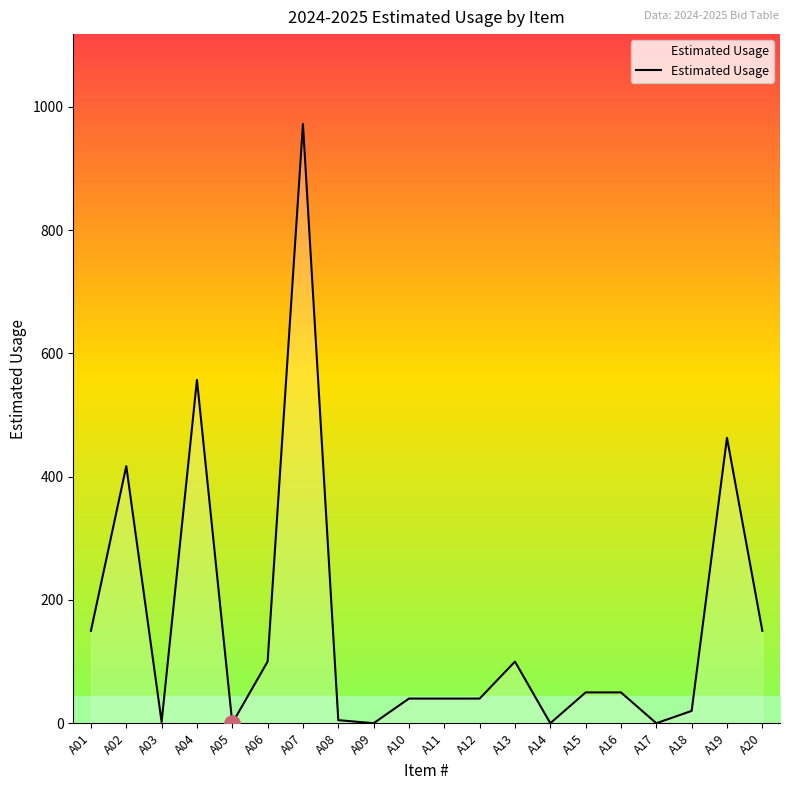

What is the ratio of the value at A06 to the value at A15?

2.0